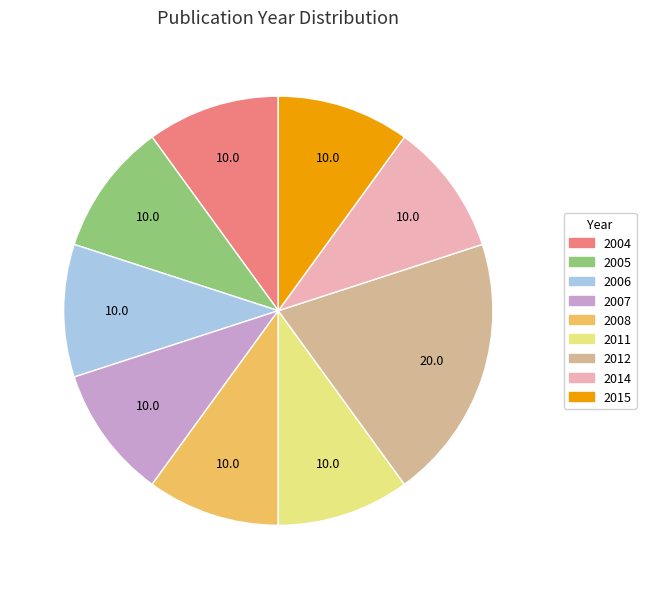

How many slices are in this pie chart?

9